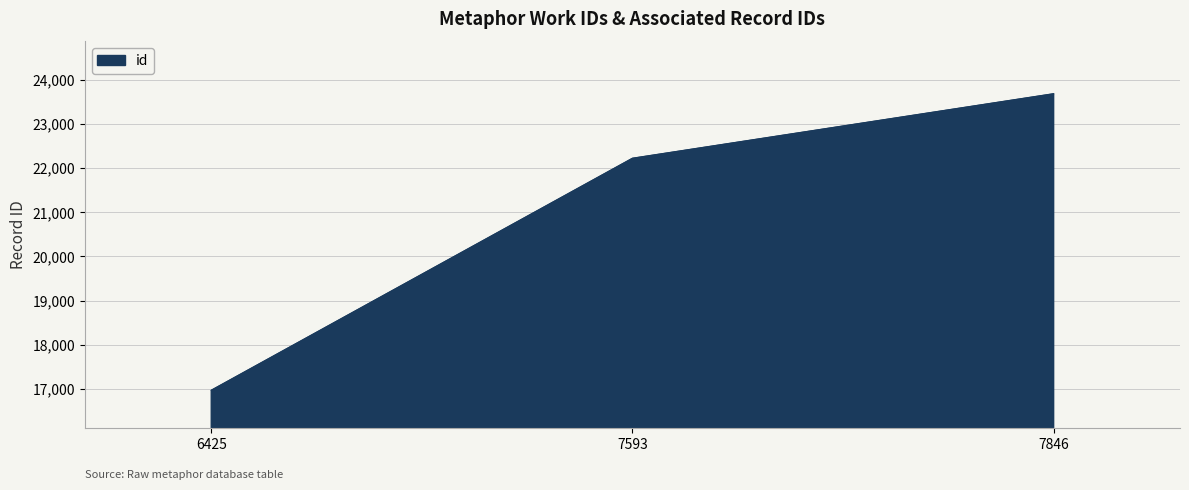

What is the difference between the values at 7846 and 6425?

6714